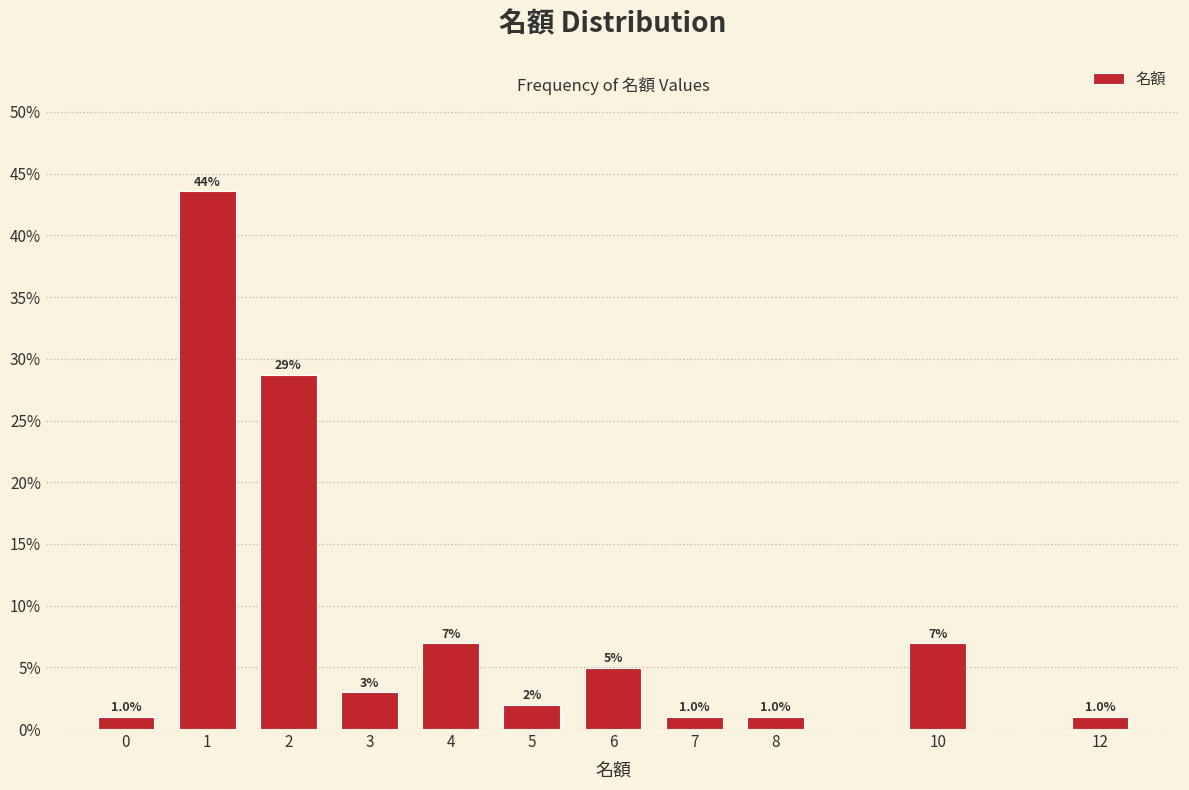

Reading left to right, extract all data points from this chart.

0=1.0	1=43.6	2=28.7	3=3.0	4=6.9	5=2.0	6=5.0	7=1.0	8=1.0	10=6.9	12=1.0